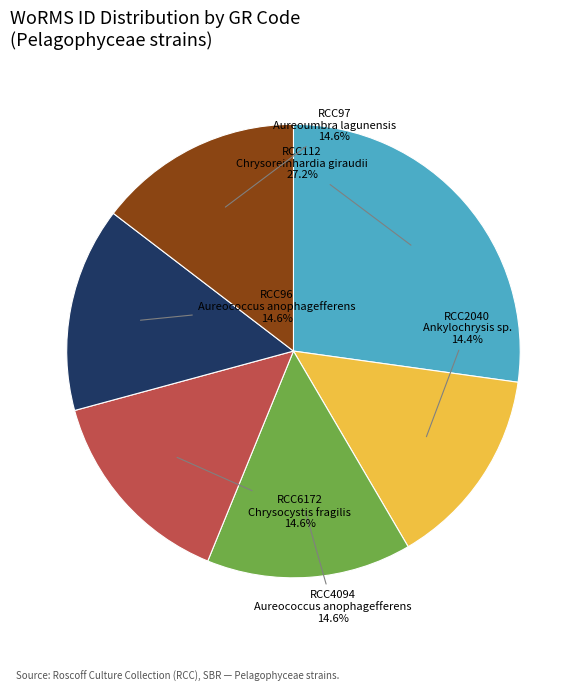

Is there a majority slice in this chart?

No